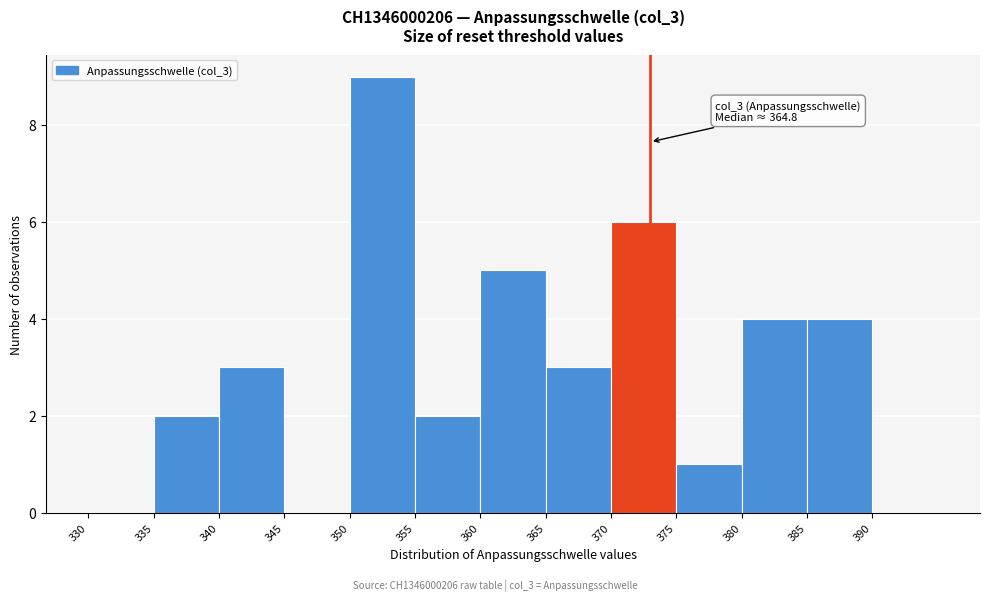

Which range on the x-axis has the tallest bar?

350 to 355